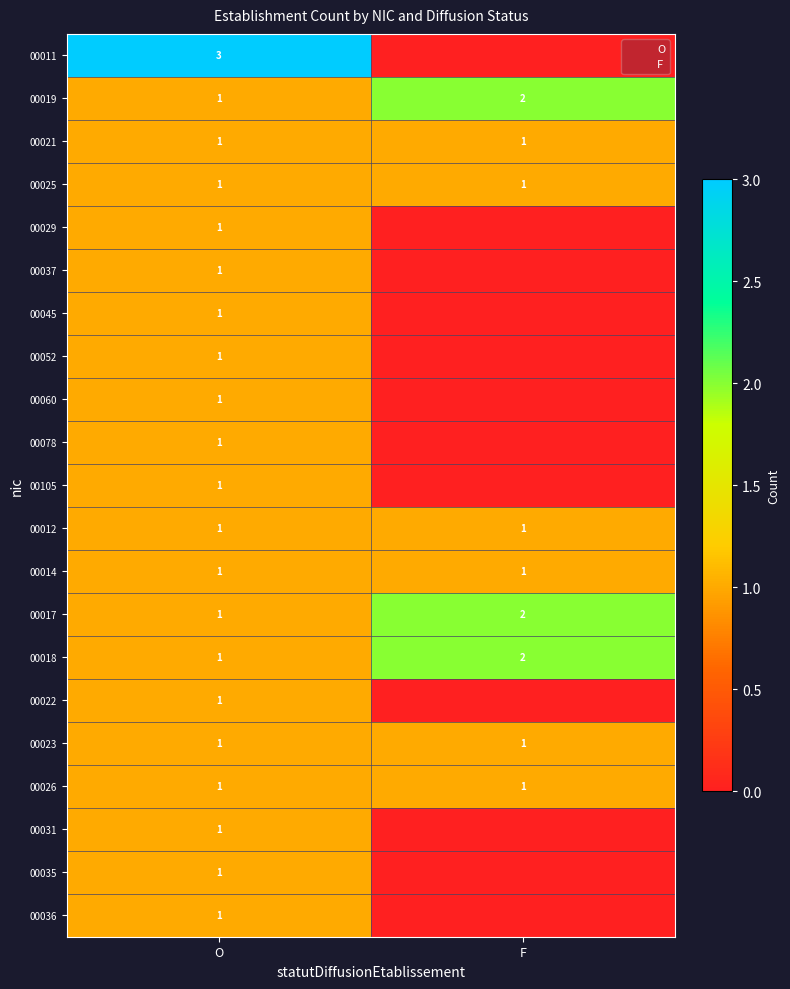

What is the maximum value shown in the chart?

3